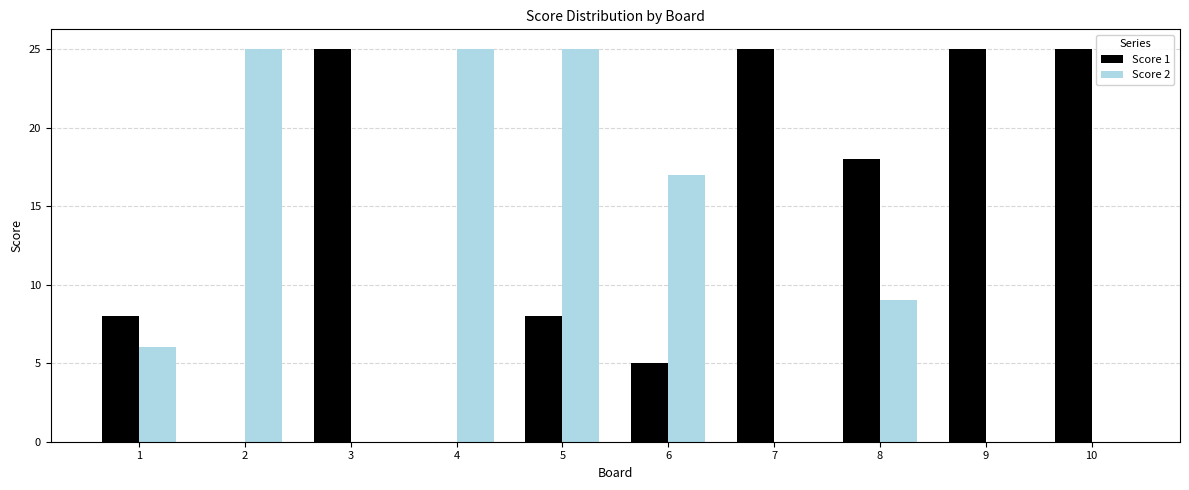

Reading left to right, extract all data points from this chart.

Score 1: 1=8	2=0	3=25	4=0	5=8	6=5	7=25	8=18	9=25	10=25
Score 2: 1=6	2=25	3=0	4=25	5=25	6=17	7=0	8=9	9=0	10=0